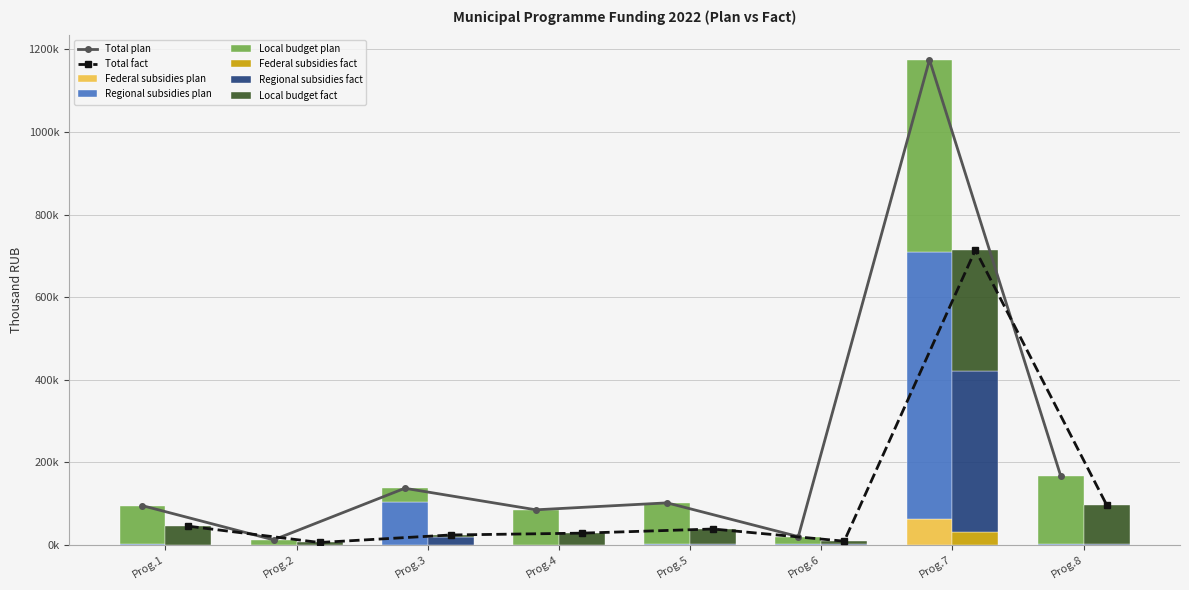

How many values in the Federal subsidies fact series are below 84?

4